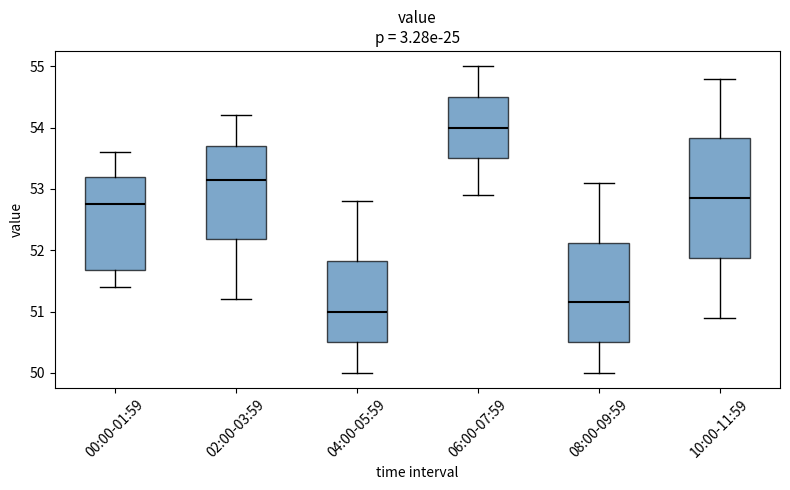

Reading left to right, read every box against the y-axis: the position of its median line, the range the box covers, and the ends of its whiskers. The values are not printed on the chart, so give them approximately, as read against the axis.

00:00-01:59: median 52.8, box 51.7 to 53.2, whiskers 51.4 to 53.6
02:00-03:59: median 53.2, box 52.2 to 53.7, whiskers 51.2 to 54.2
04:00-05:59: median 51.0, box 50.5 to 51.8, whiskers 50.0 to 52.8
06:00-07:59: median 54.0, box 53.5 to 54.5, whiskers 52.9 to 55.0
08:00-09:59: median 51.2, box 50.5 to 52.1, whiskers 50.0 to 53.1
10:00-11:59: median 52.9, box 51.9 to 53.8, whiskers 50.9 to 54.8